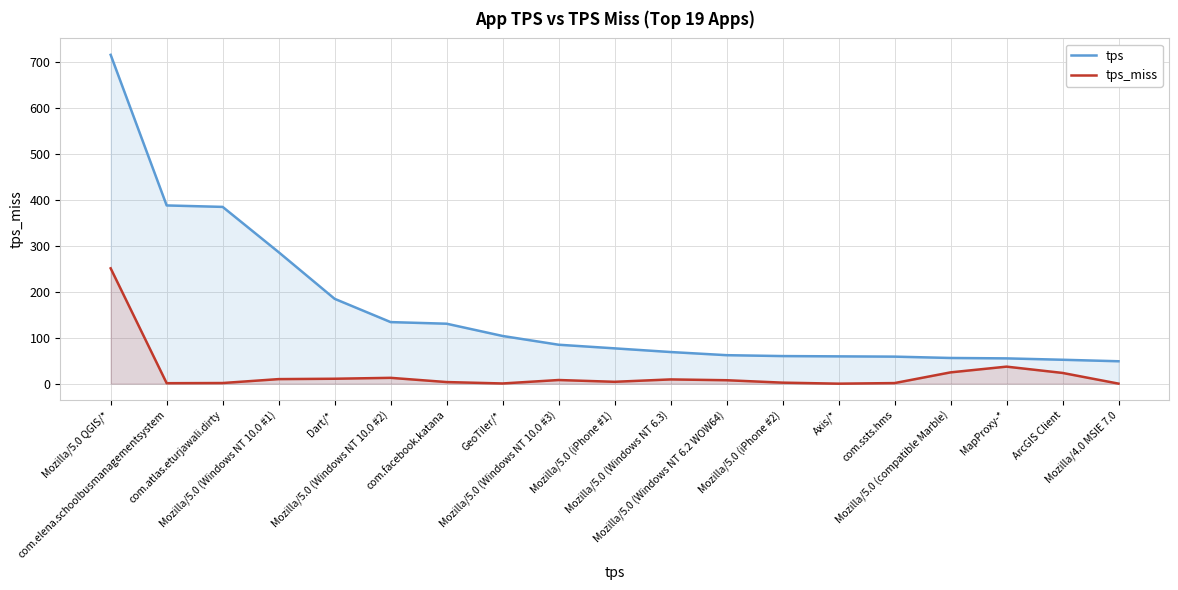

At which label does tps_miss first exceed 7?

Mozilla/5.0 QGIS/*